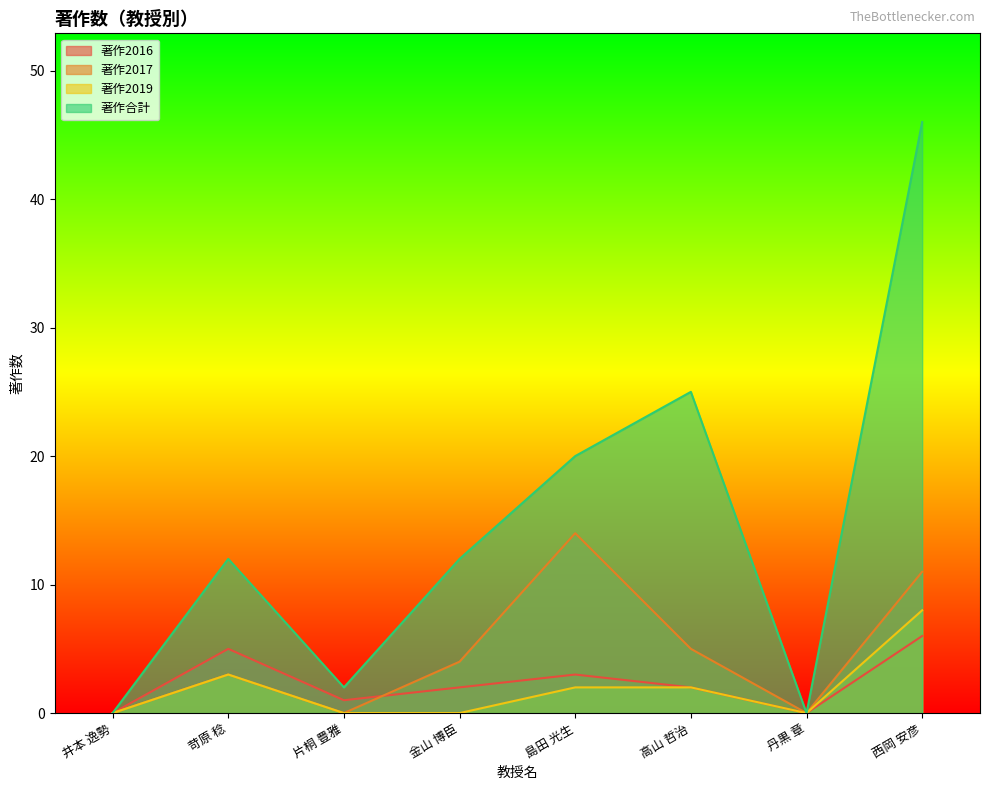

Count the 著作2016 values in the range 1 to 5.

5